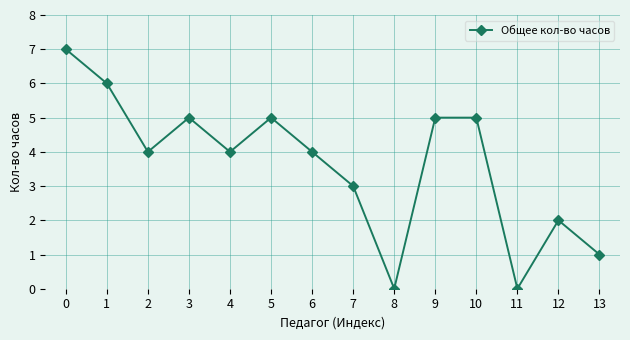

Count the number of categories in the chart.

14